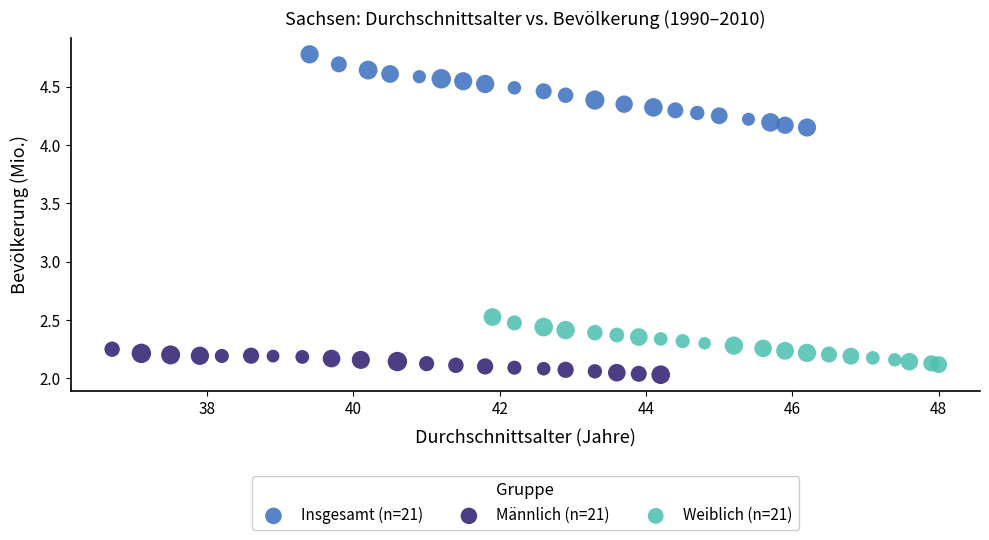

Which series contains the highest Y value?

Insgesamt (n=21)